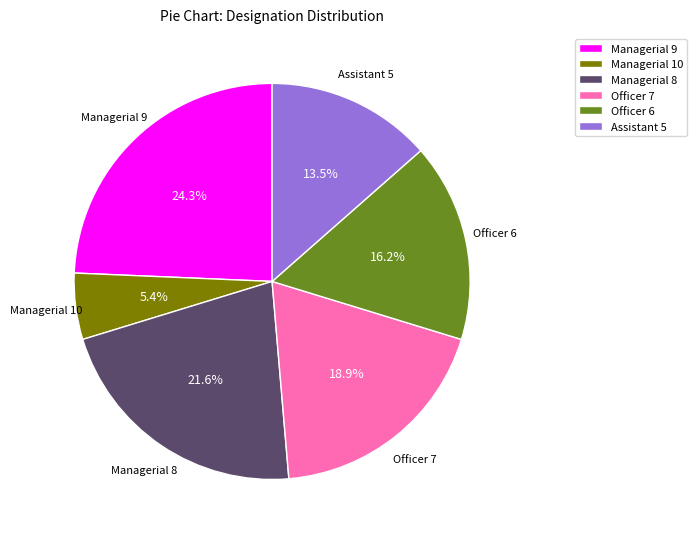

Is there any slice that represents more than half of the pie?

No